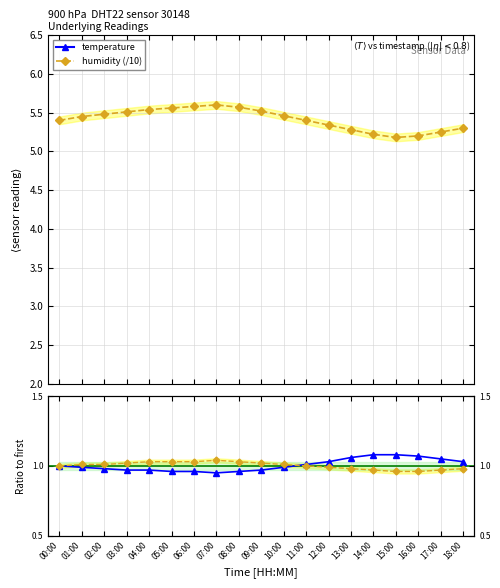

At which category is the sum across all series the highest?

15:00